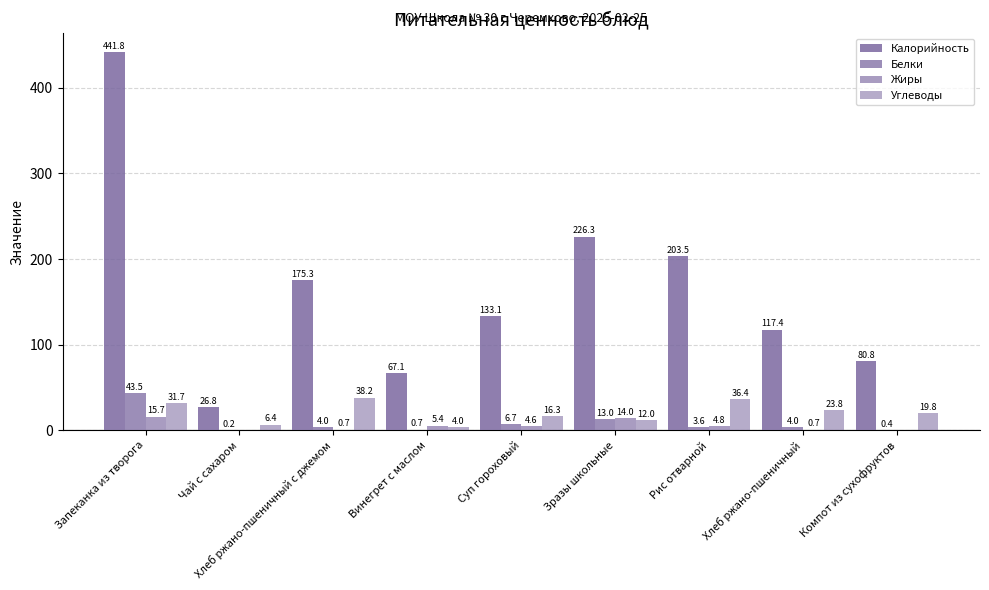

What is the total value across all series at Хлеб ржано-пшеничный с джемом?

218.2